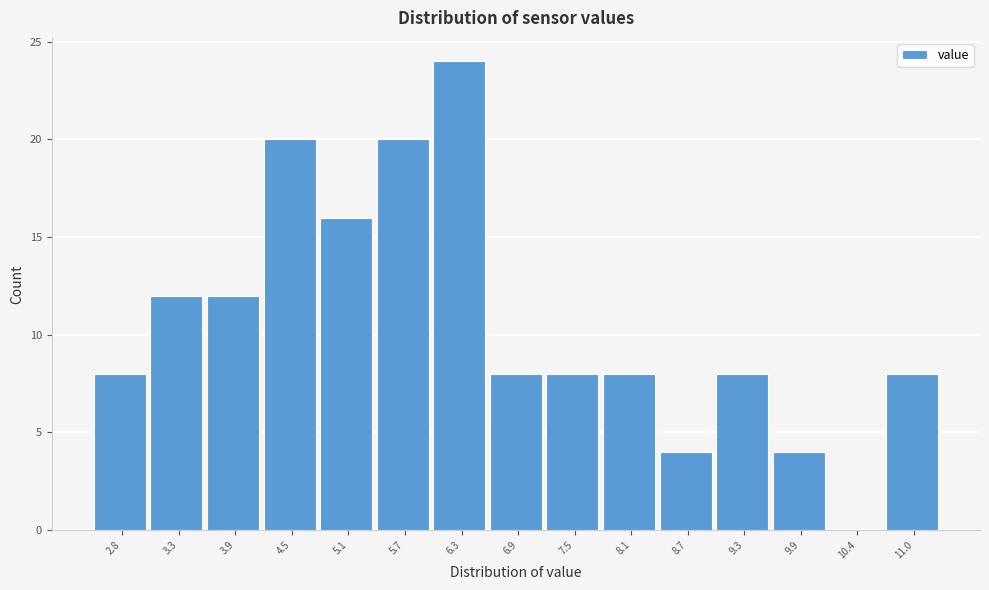

Reading left to right, what are all the values shown in this chart?

2.8=8	3.3=12	3.9=12	4.5=20	5.1=16	5.7=20	6.3=24	6.9=8	7.5=8	8.1=8	8.7=4	9.3=8	9.9=4	10.4=0	11.0=8